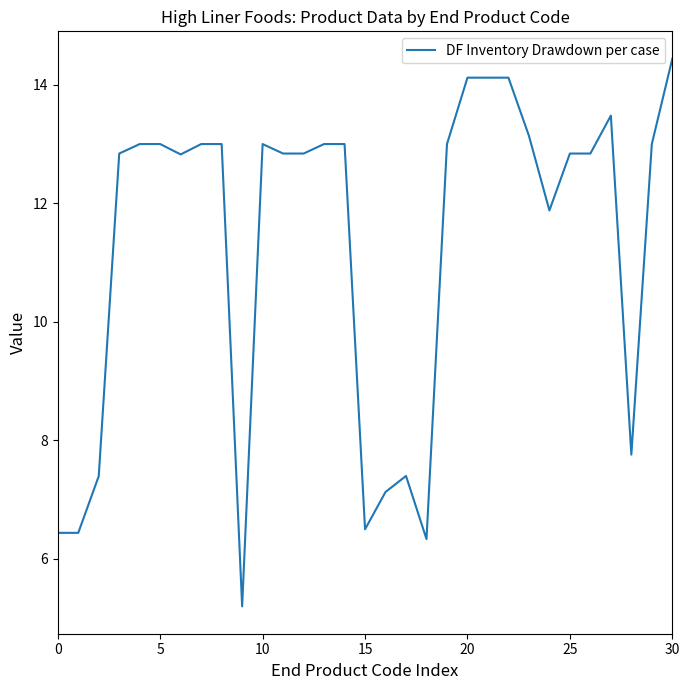

What is the greatest value displayed?

14.4